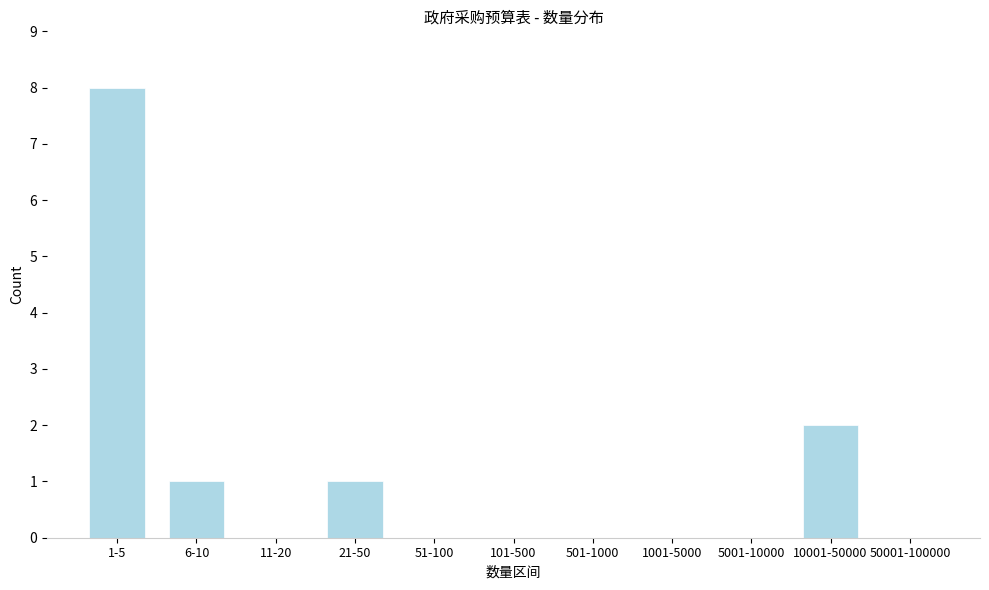

Reading left to right, what are all the values shown in this chart?

1-5=8	6-10=1	11-20=0	21-50=1	51-100=0	101-500=0	501-1000=0	1001-5000=0	5001-10000=0	10001-50000=2	50001-100000=0